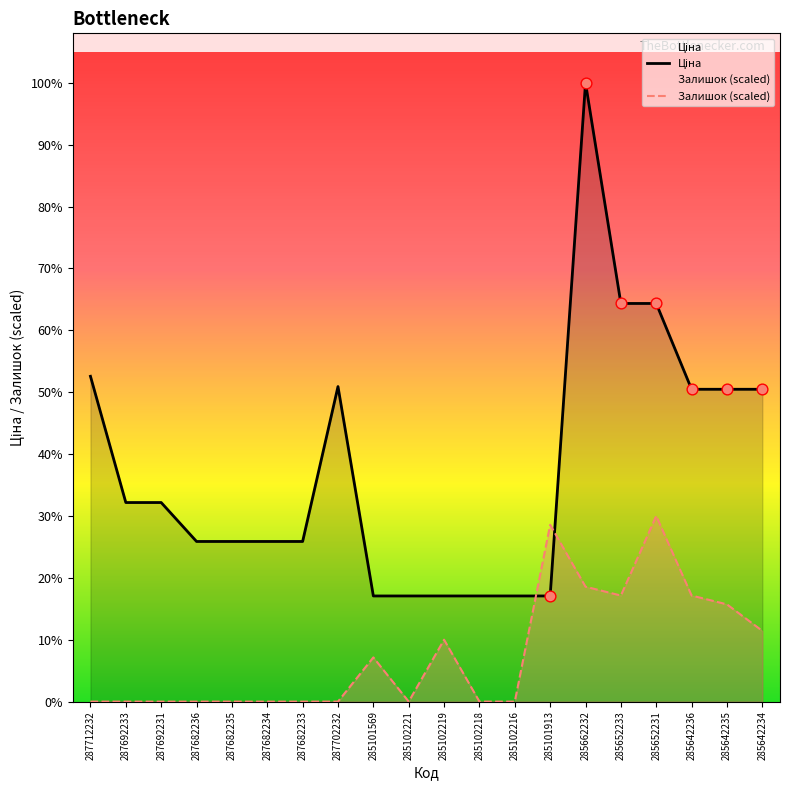

Which series has the largest Y range (max minus min)?

Ціна